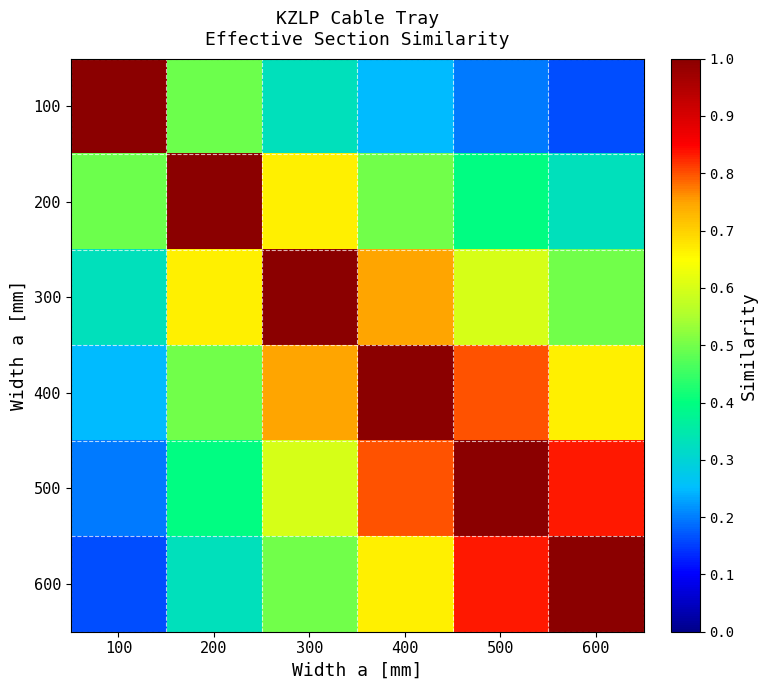

Which series has the widest spread of values?

100